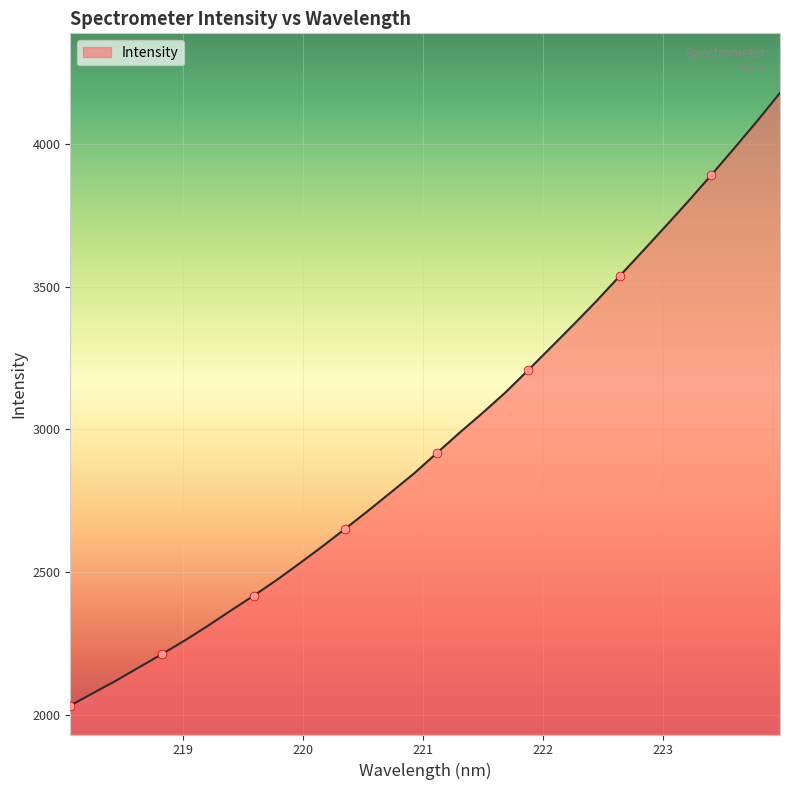

What is the difference between the maximum and minimum values?

2148.7